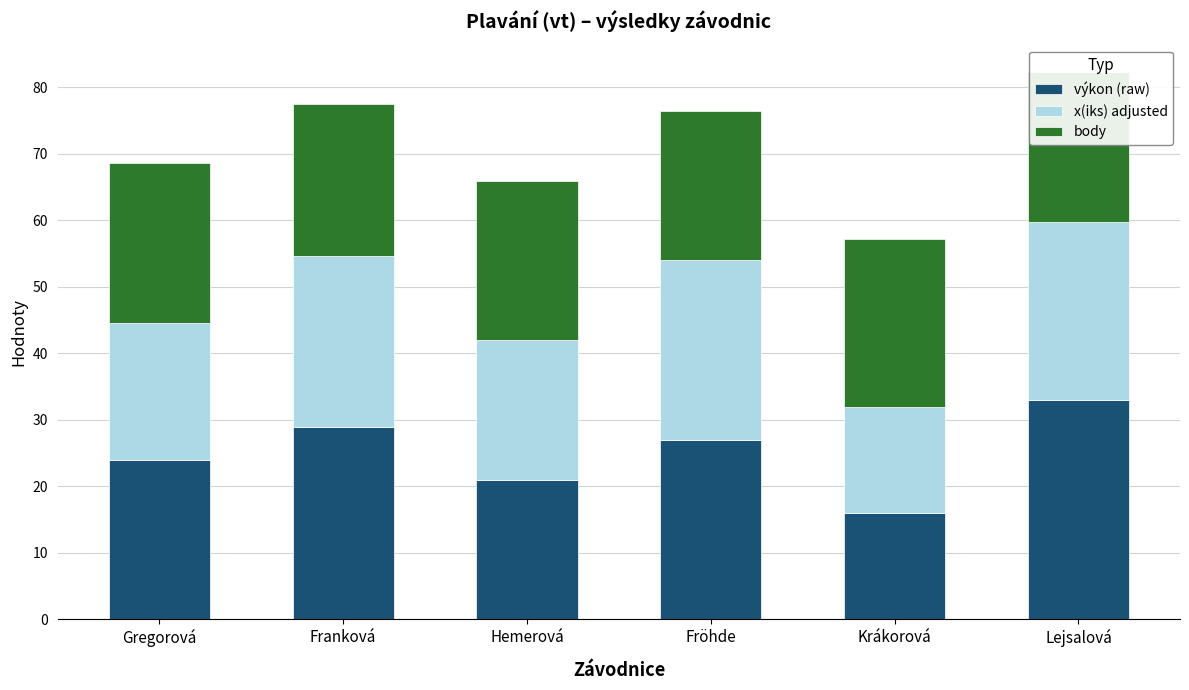

How many bars are there in total?

6